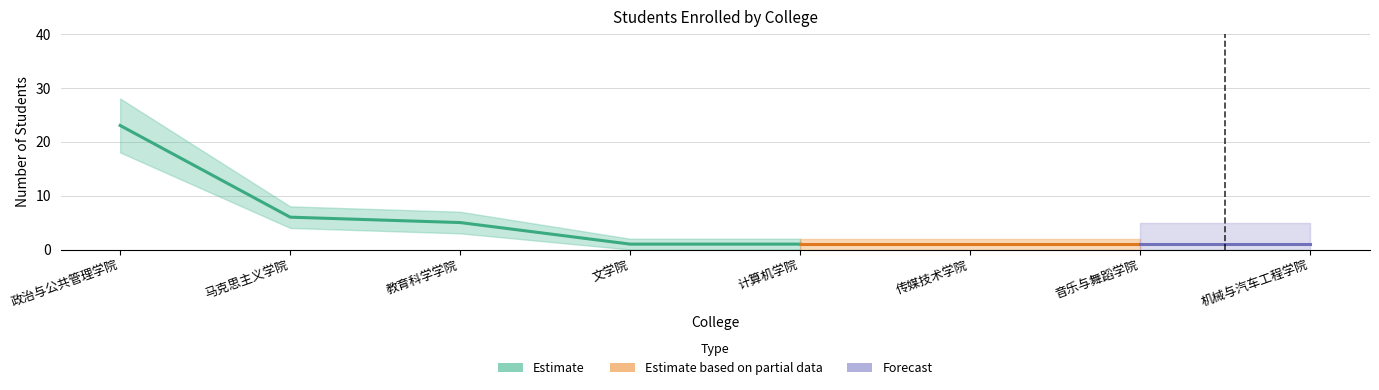

Between 马克思主义学院 and 音乐与舞蹈学院, which series saw the biggest shift?

Estimate